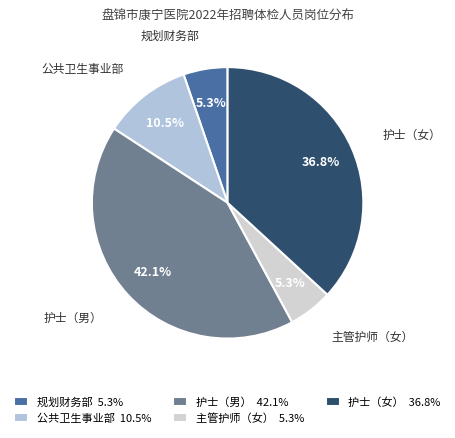

What is the smallest slice in the pie chart?

规划财务部